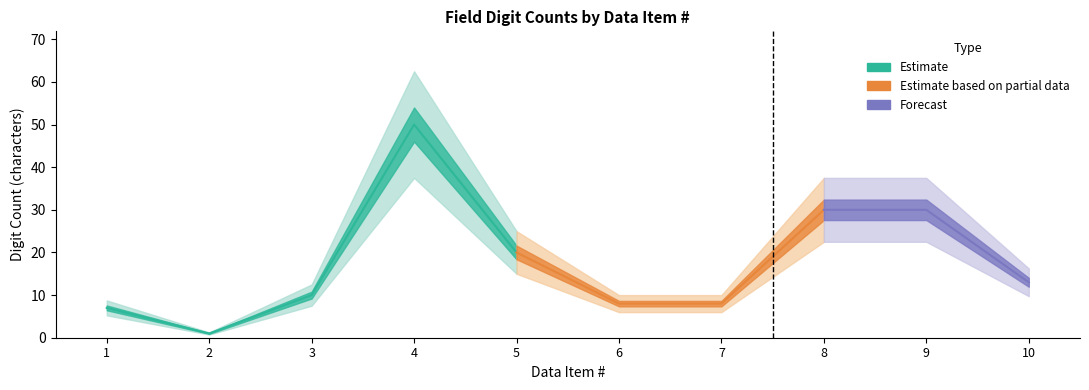

How many data points in Lower bound are above 13?

4